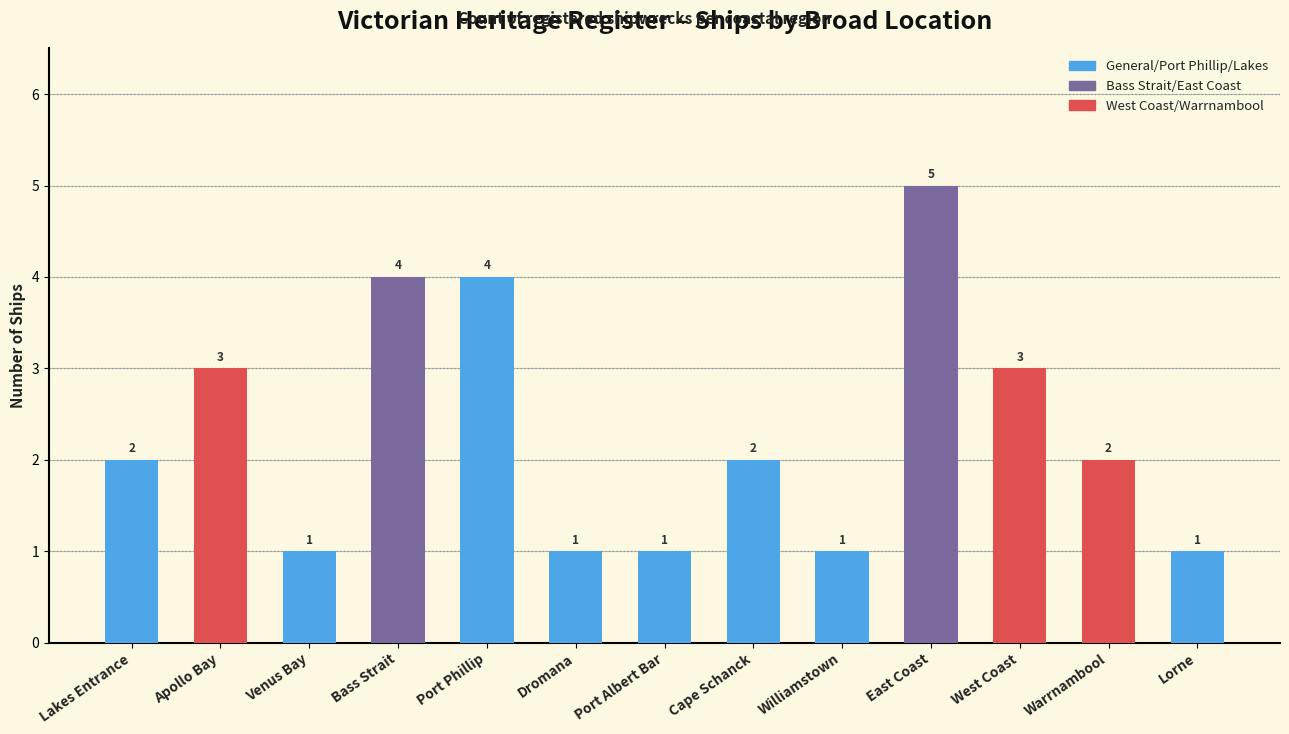

How many bars are there in total?

13